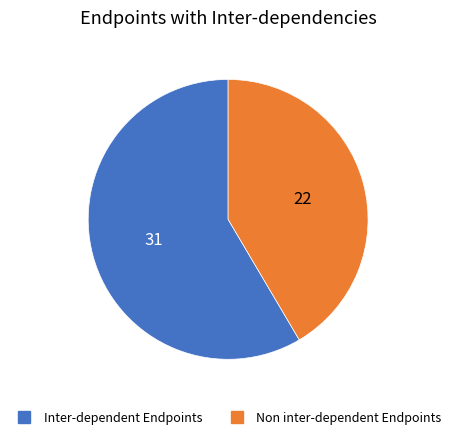

Does any single category account for the majority?

Yes